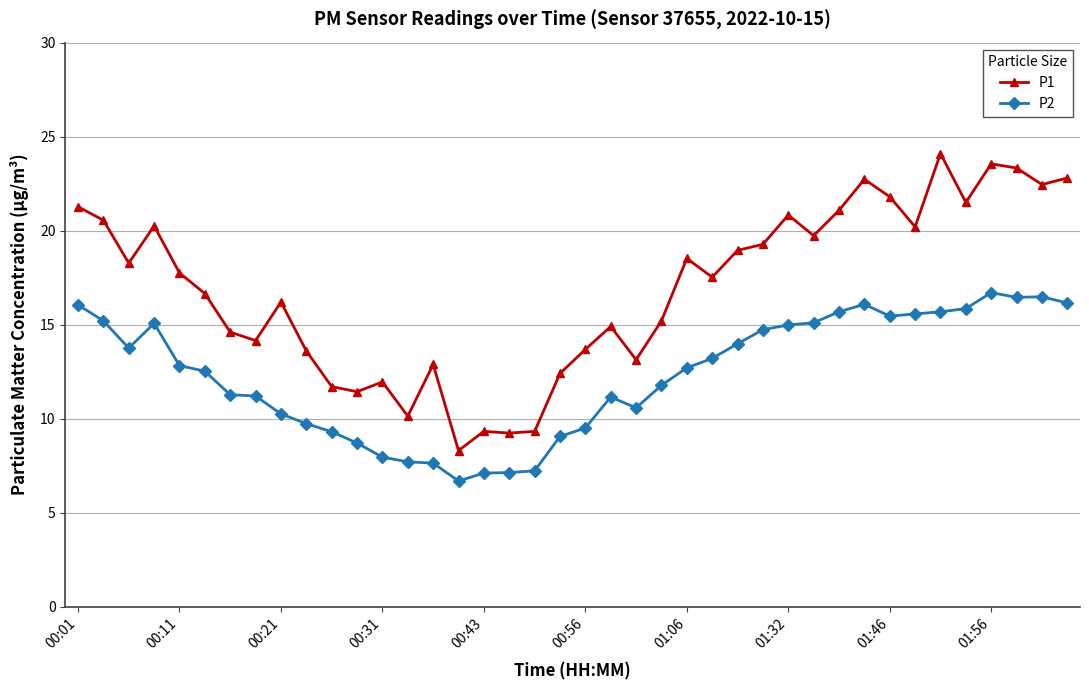

True or false: P1 and P2 intersect in this chart.

False